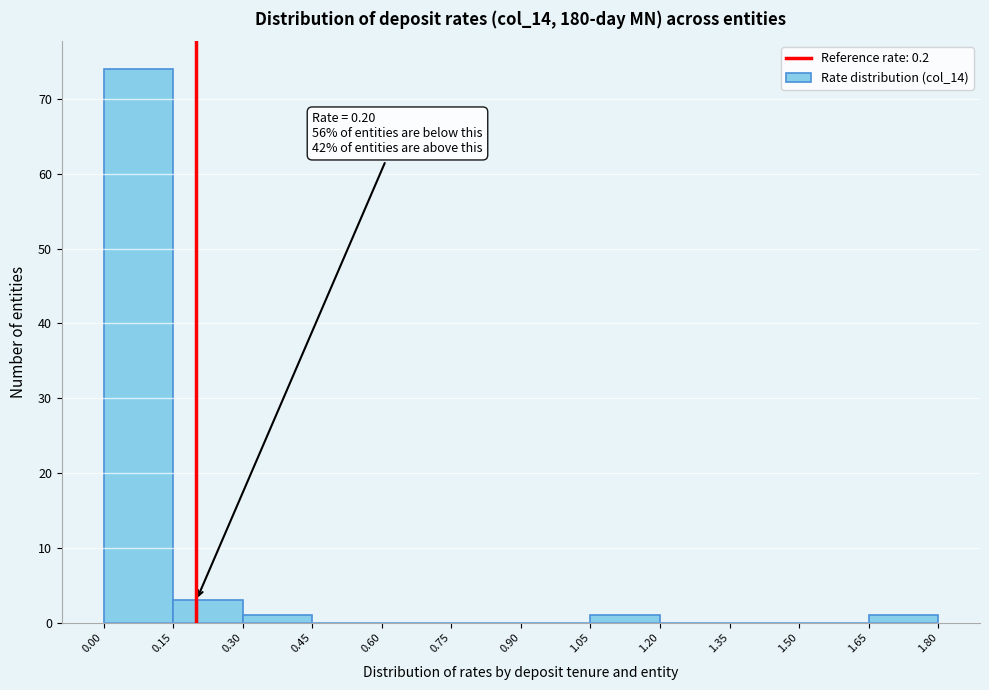

Which range on the x-axis has the tallest bar?

0.00 to 0.15